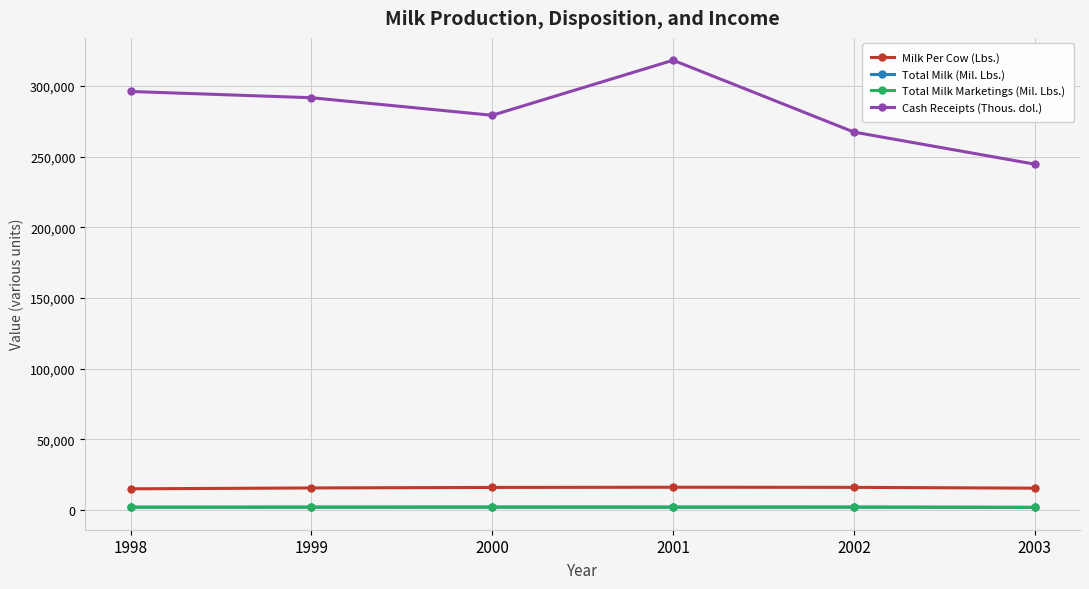

How many data points does each series have?

6